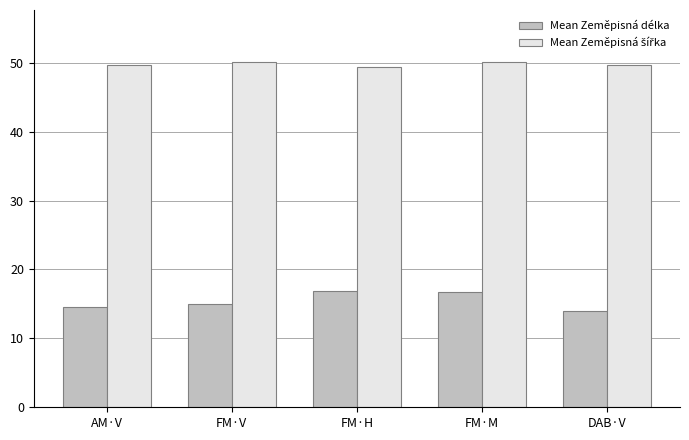

True or false: Mean Zeměpisná délka has a value of 14.6 at AM·V.

True